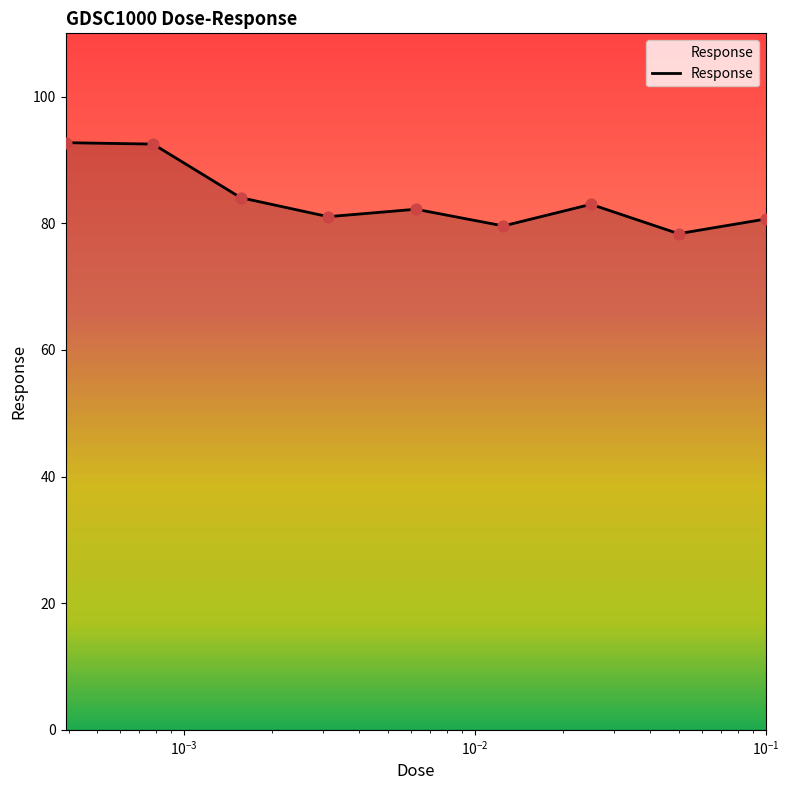

What is the difference between the maximum and minimum values?

14.4